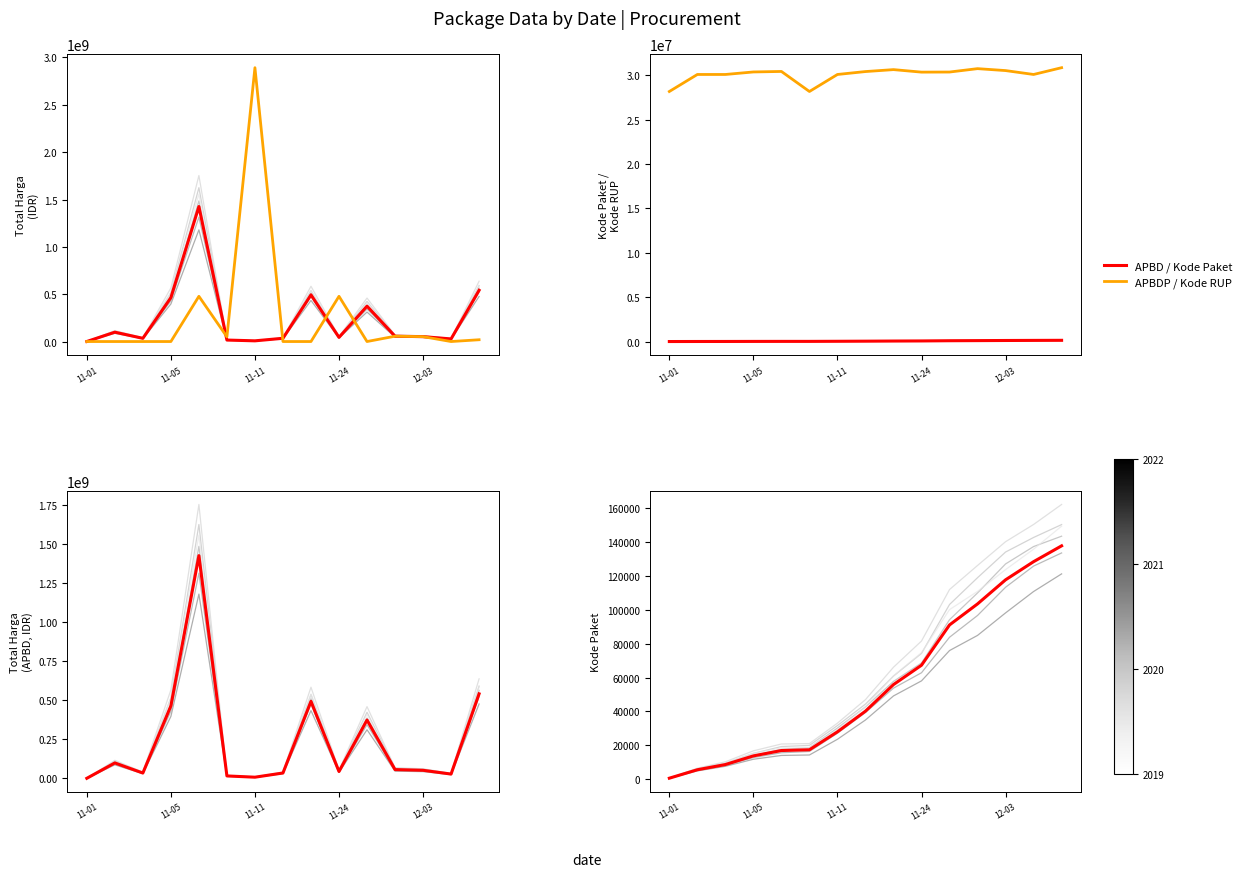

How many values in the Kode RUP series exceed 30363247?

7